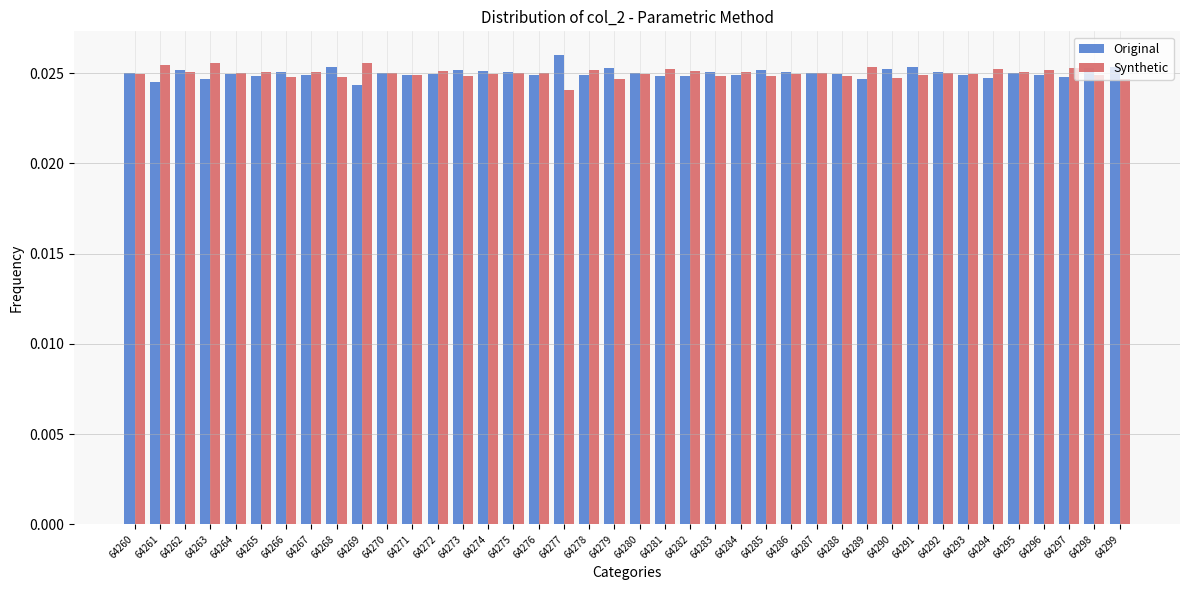

Which category has the highest value in the Original series?

64277